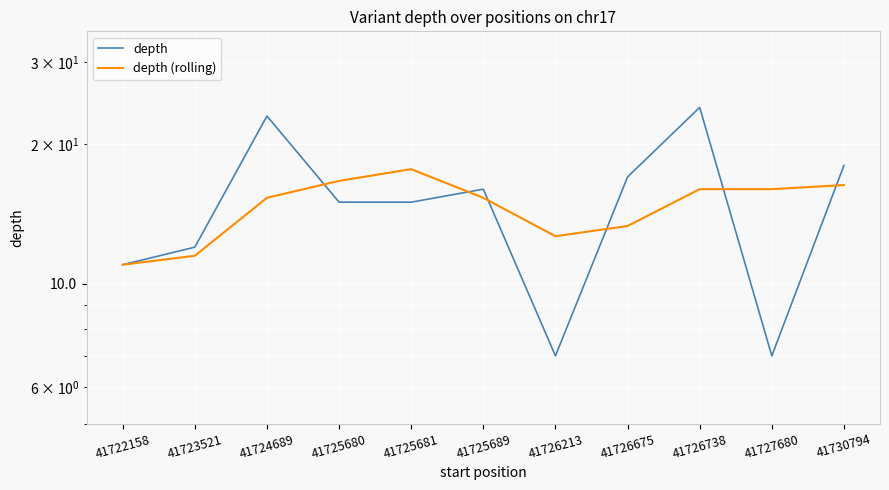

Which series has the widest spread of values?

depth